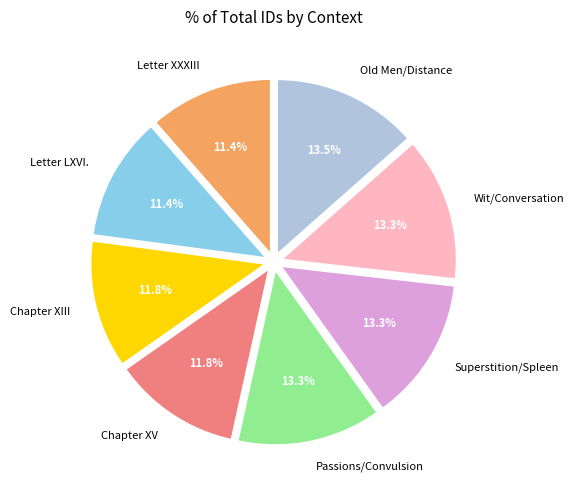

Approximately how many times larger is the value at Letter LXVI. compared to Passions/Convulsion?

0.9